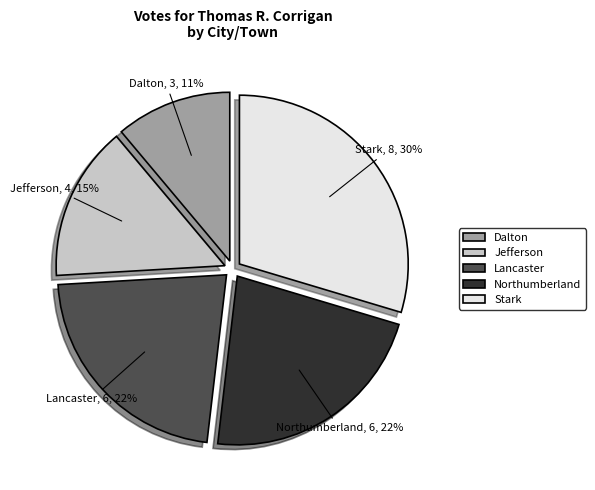

The Jefferson slice represents 2% of the pie. True or false?

False